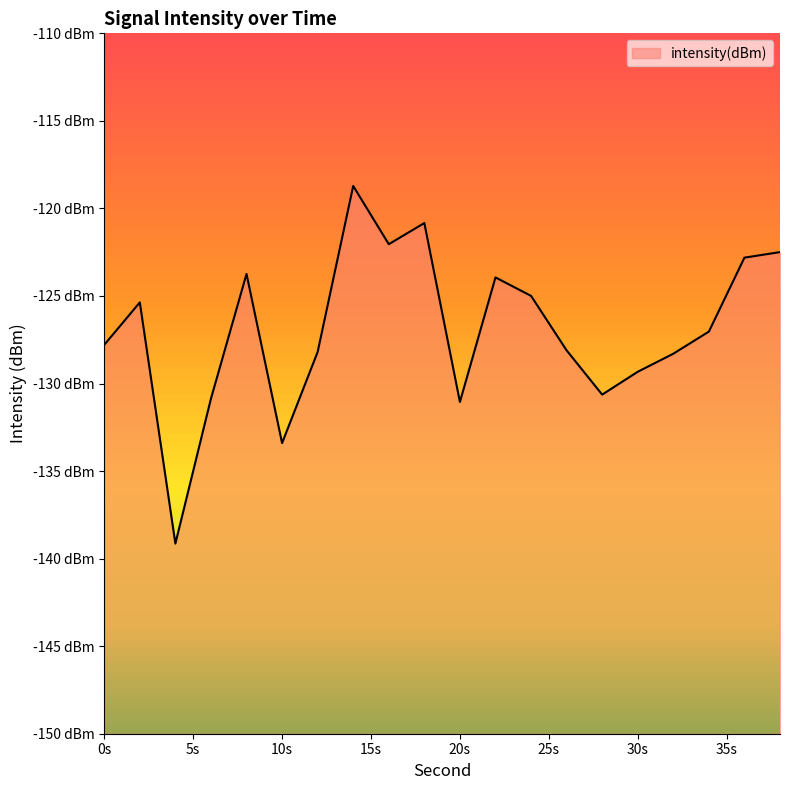

Reading right to left, extract all data points from this chart.

-122.5	-122.8	-127.0	-128.3	-129.3	-130.6	-128.1	-125.0	-123.9	-131.1	-120.8	-122.0	-118.7	-128.2	-133.4	-123.7	-130.9	-139.1	-125.4	-127.8